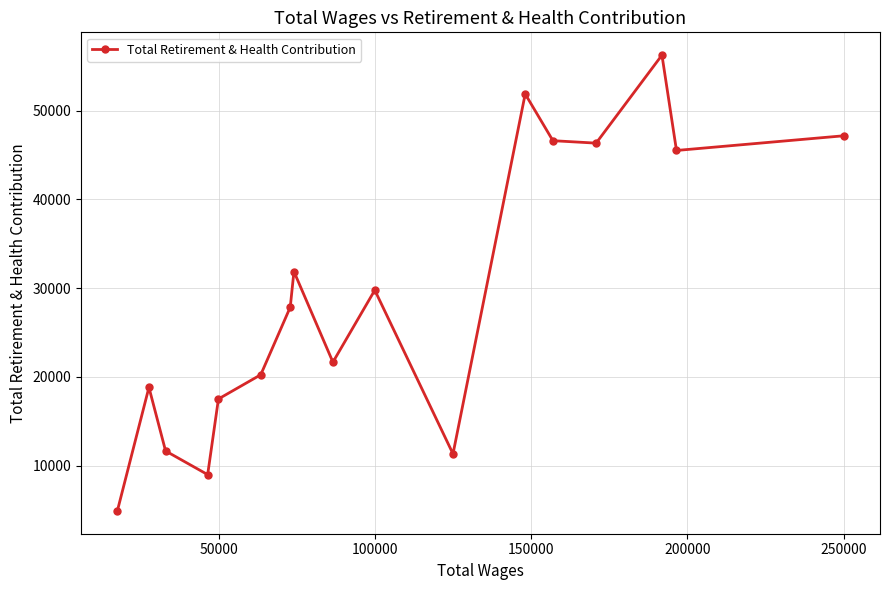

What is the smallest value displayed?

4900